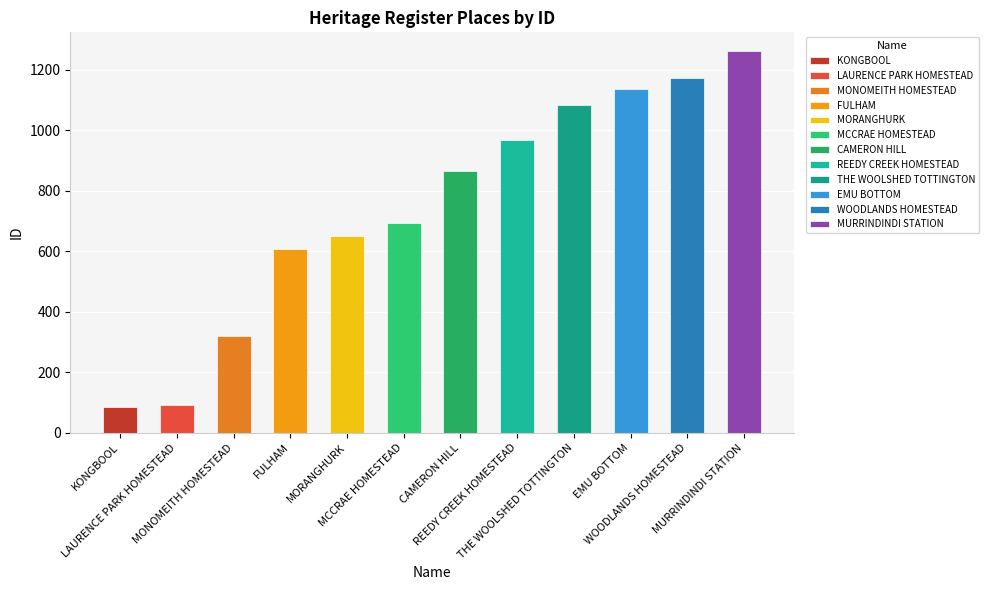

The value at KONGBOOL is 85. True or false?

True